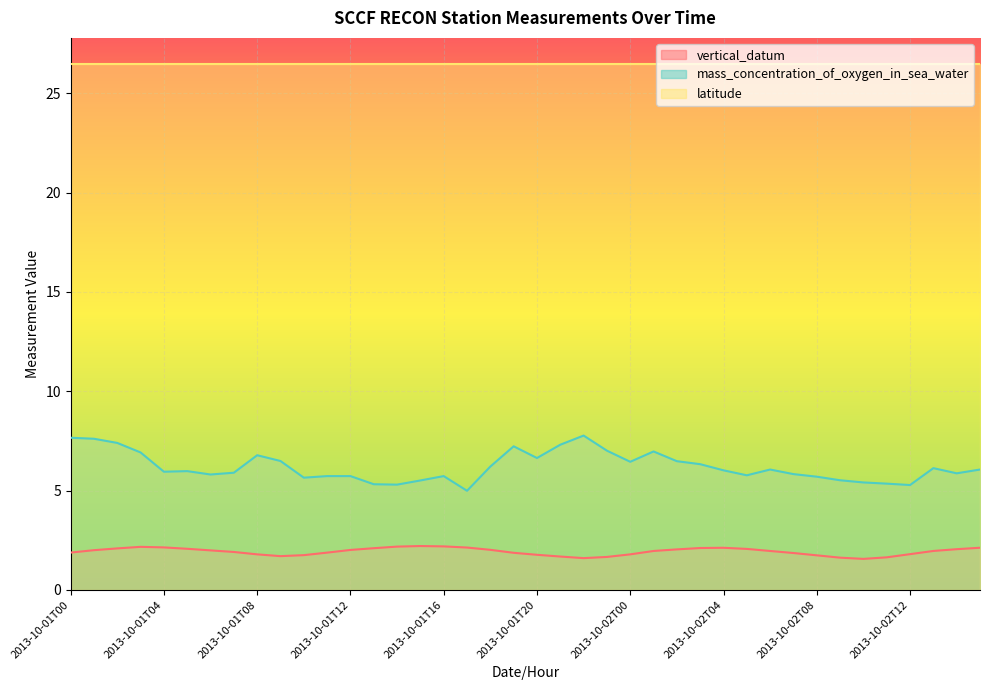

At which label does mass_concentration_of_oxygen_in_sea_water first exceed 6?

2013-10-01T00